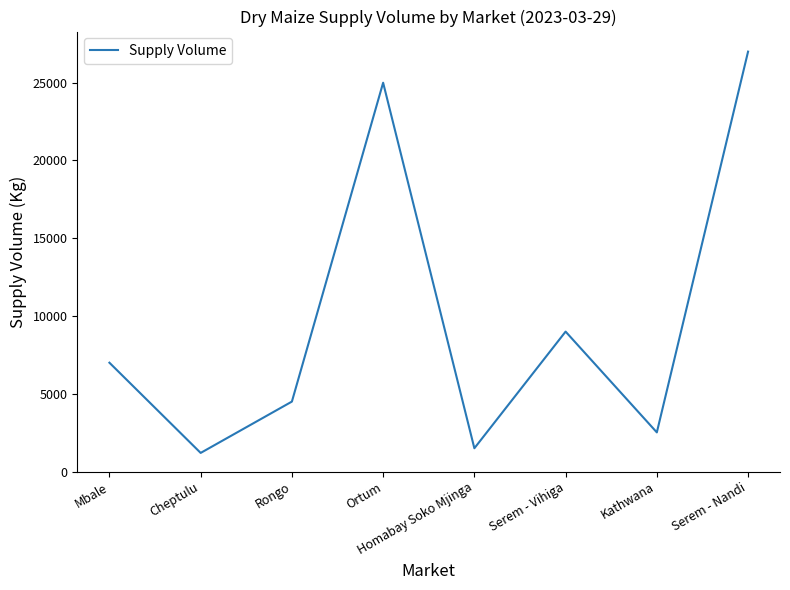

How many interior local peaks (higher than both neighbors) does the data have?

2